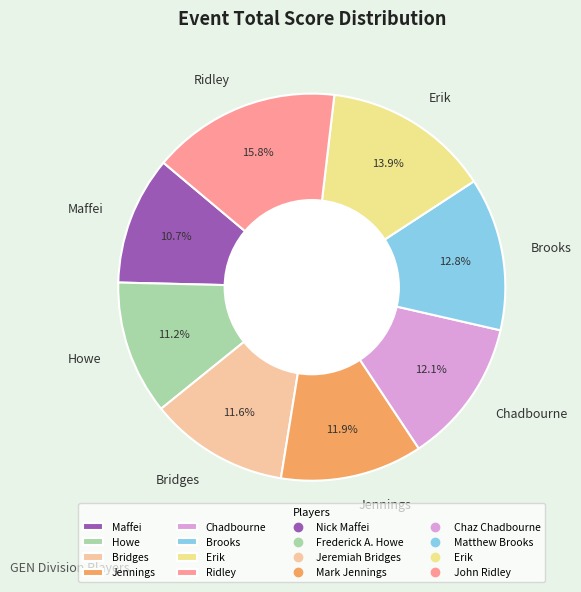

Which slice is the largest?

Ridley